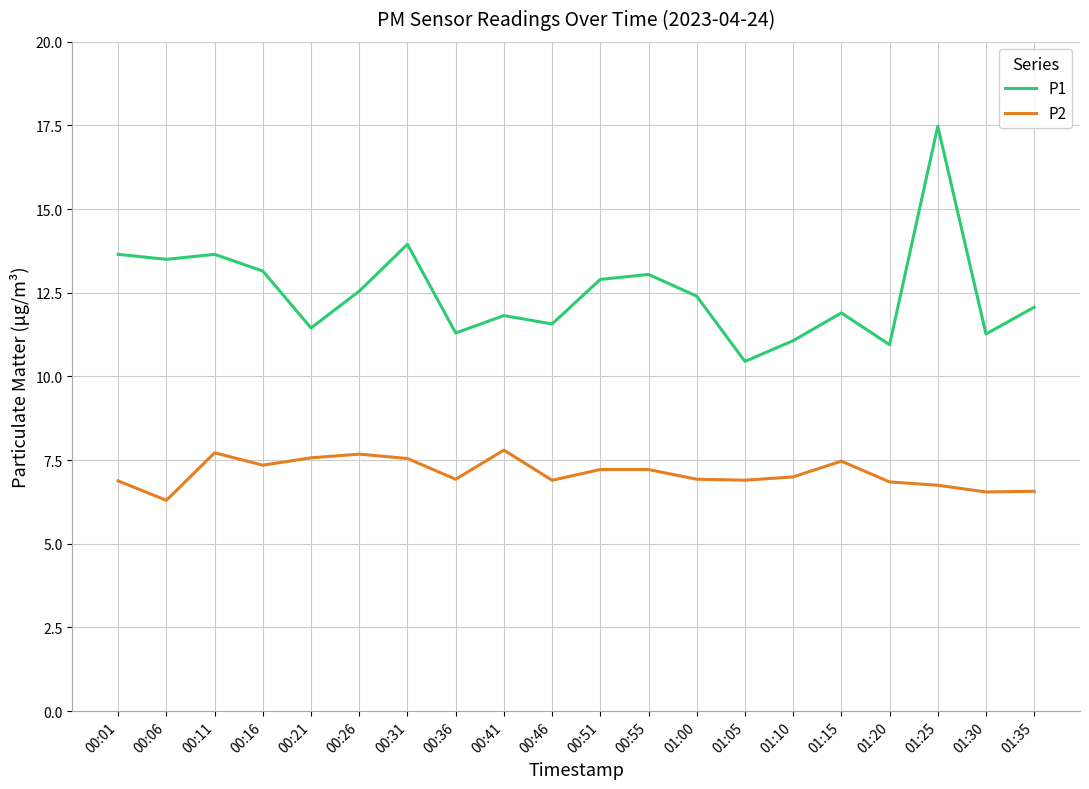

What is the average value of the P2 series?

7.1